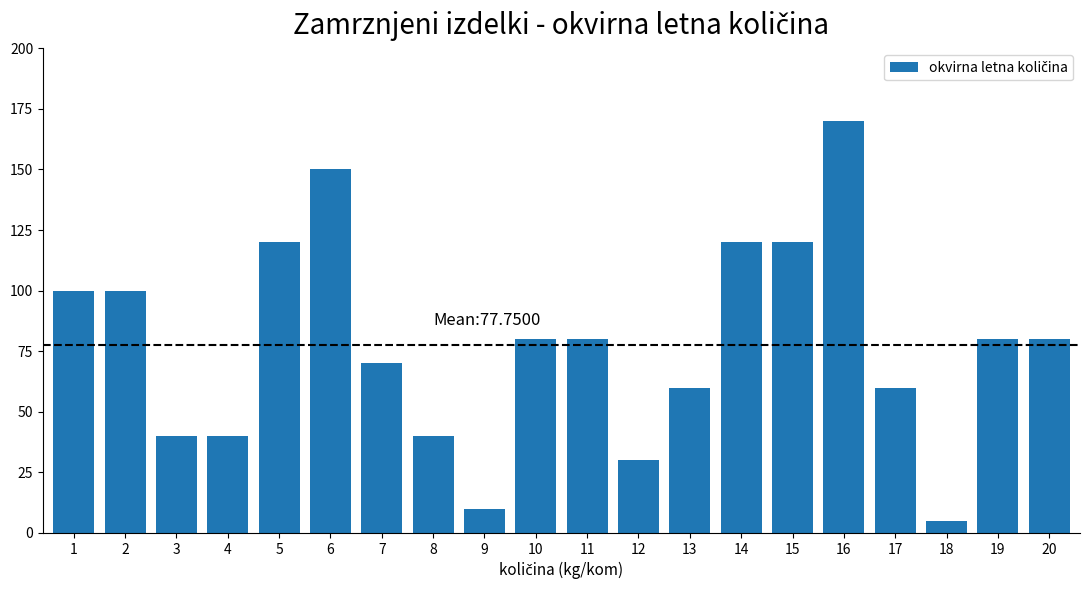

Count the number of categories in the chart.

20